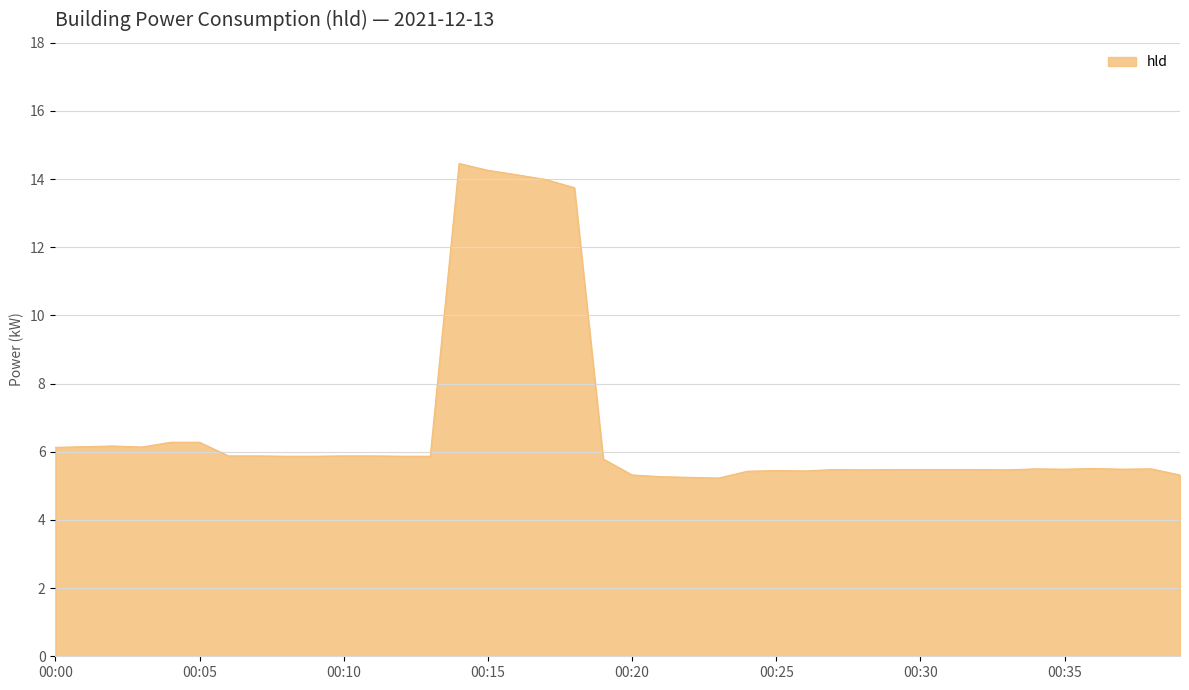

Does the chart have visible grid lines?

Yes